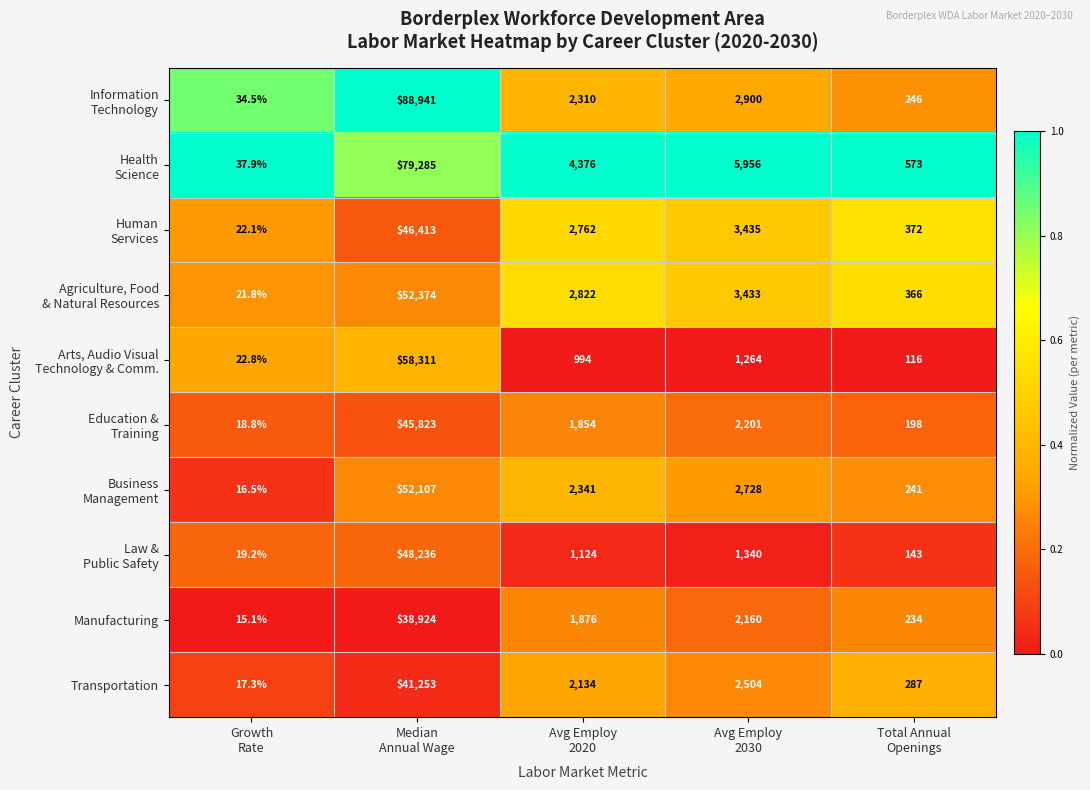

At which category does the chart reach its minimum across all series?

Growth
Rate